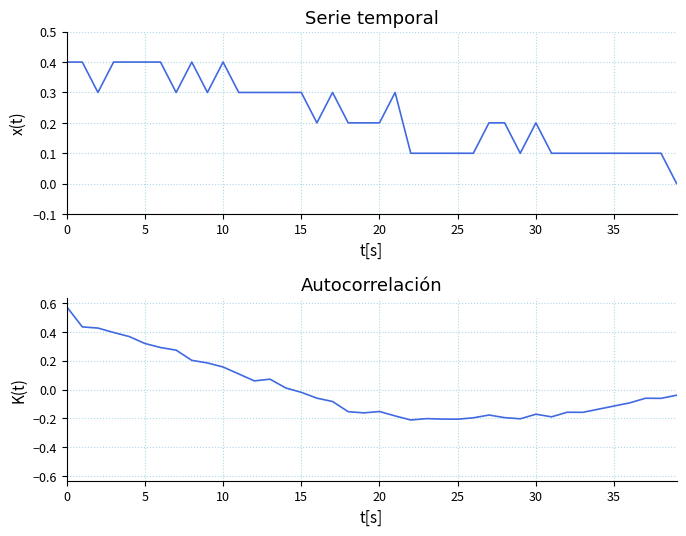

Is it true that temperature equals 0.3 at 30?

False